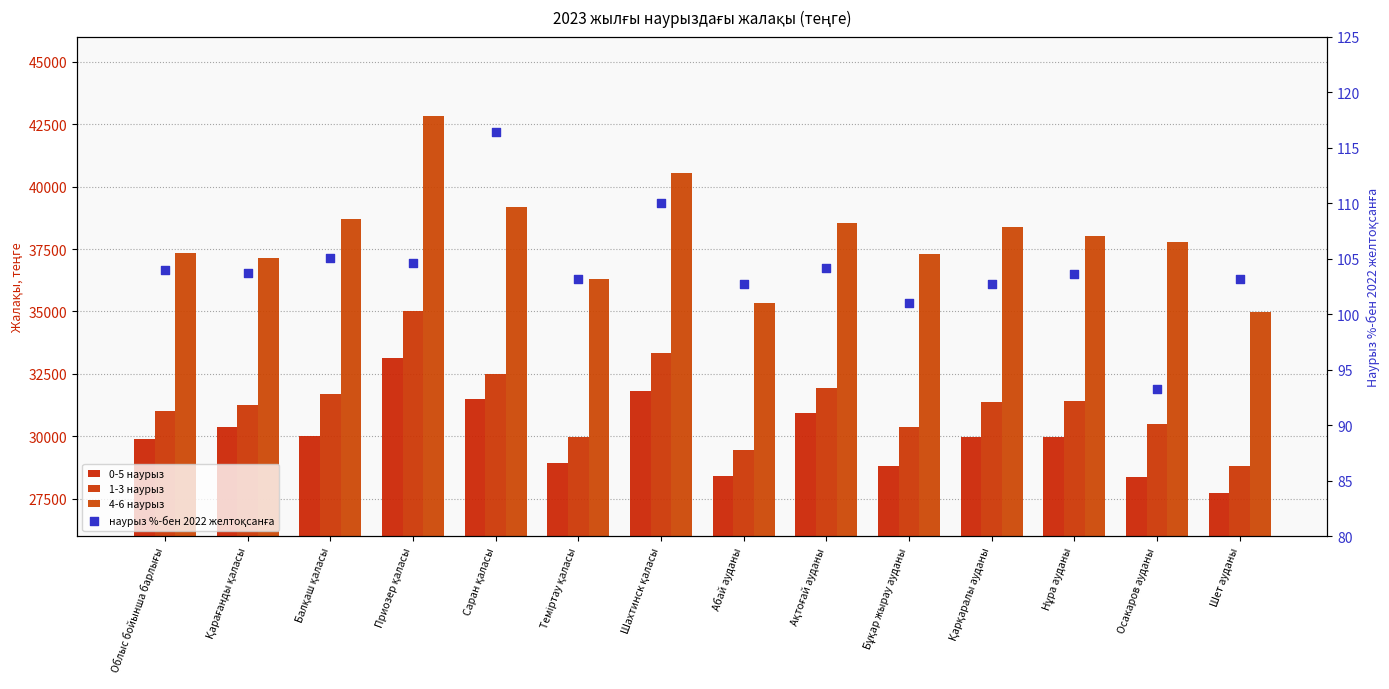

Which series has the widest spread of Y values?

4-6 наурыз